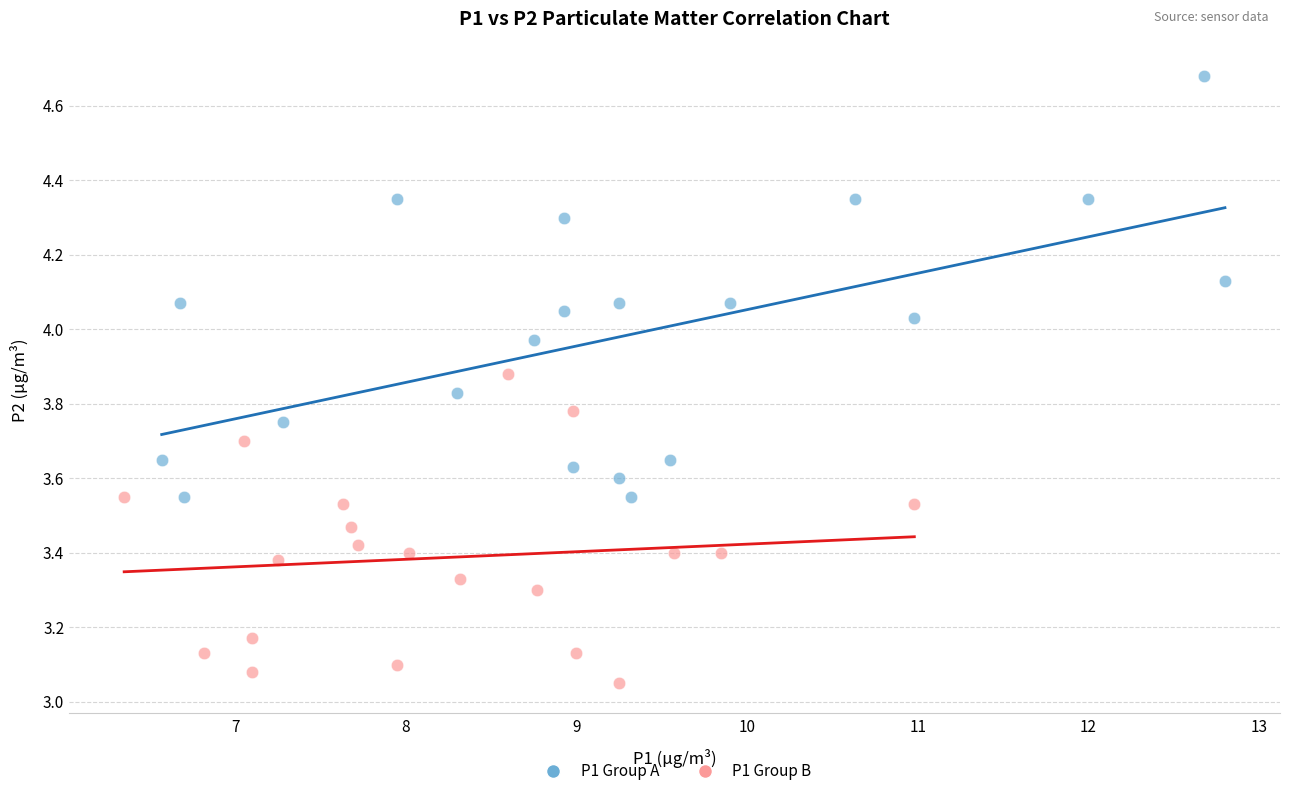

Which series reaches the maximum Y coordinate?

P1 Group A